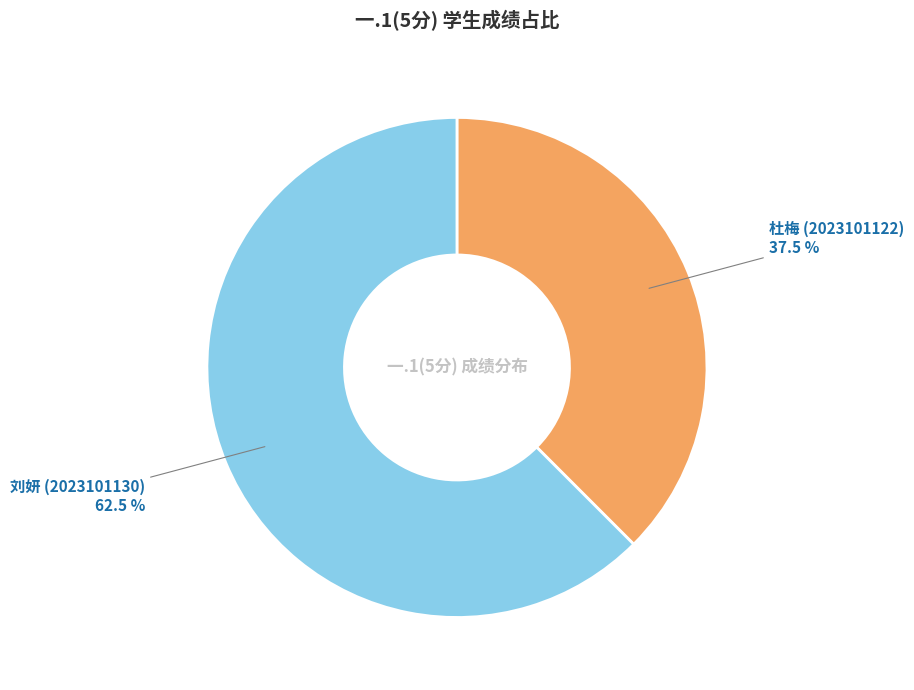

Which category accounts for the majority?

刘妍 (2023101130)